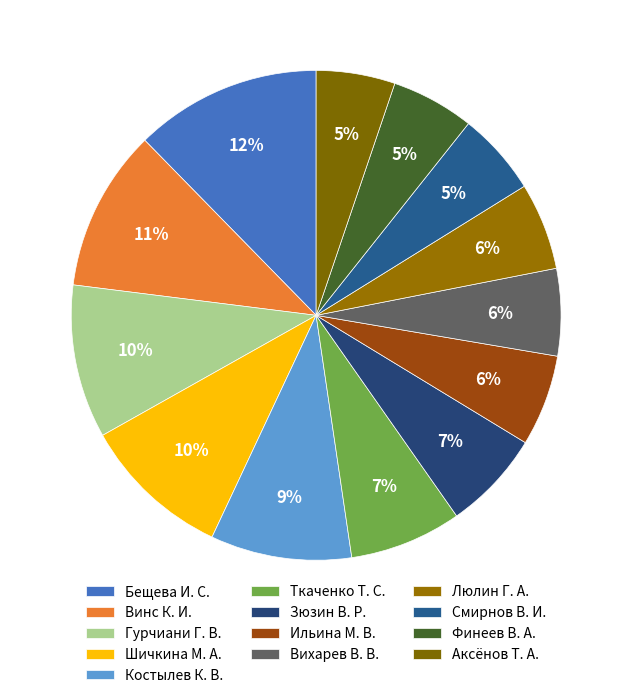

Between Ильина М. В. and Шичкина М. А., which is larger?

Шичкина М. А.